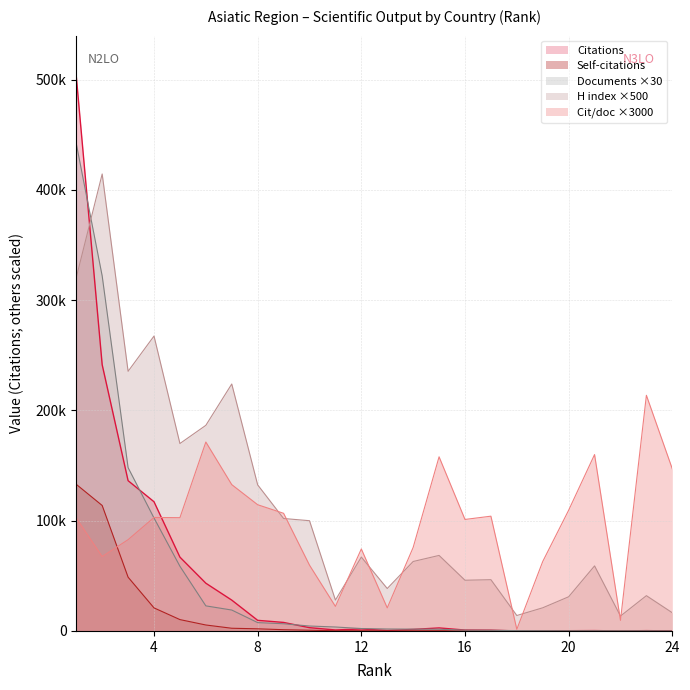

What are all the series names shown in the legend?

Citations, Self-citations, Documents ×30, H index ×500, Cit/doc ×3000